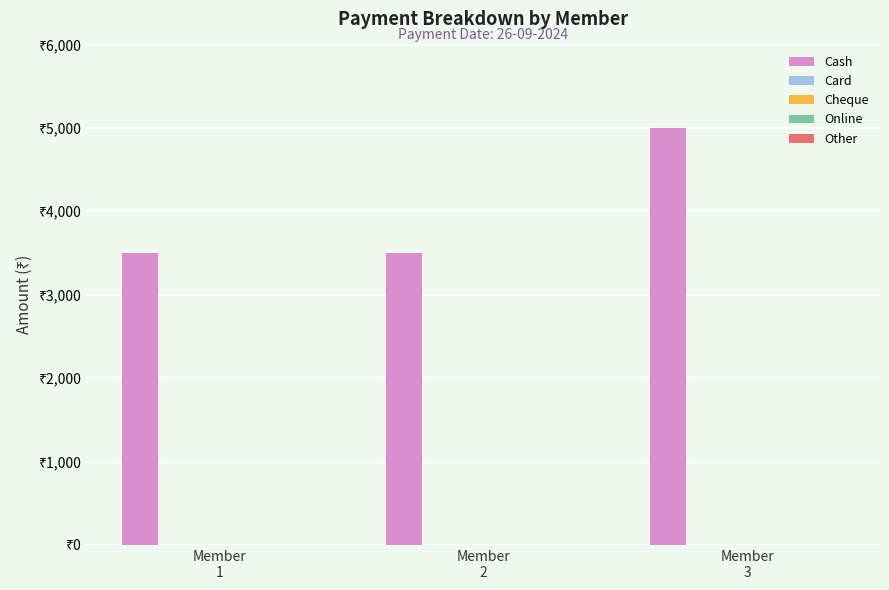

Are the bars horizontal?

No